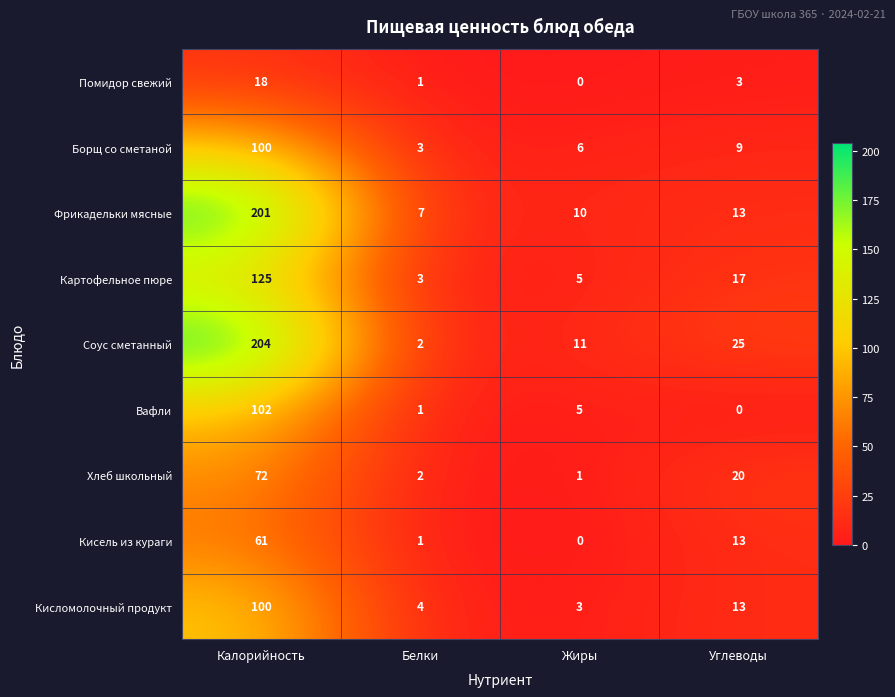

Where is Фрикадельки мясные nearest to the value 104?

Углеводы